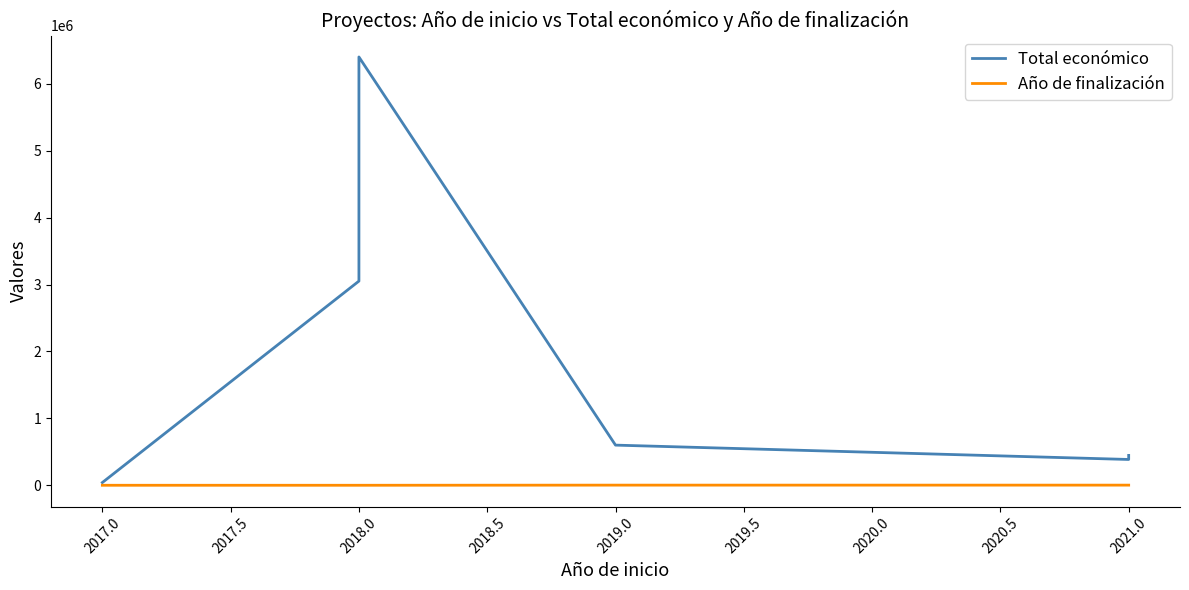

What is the difference between the second highest and second lowest values in the Año de finalización series?

2023